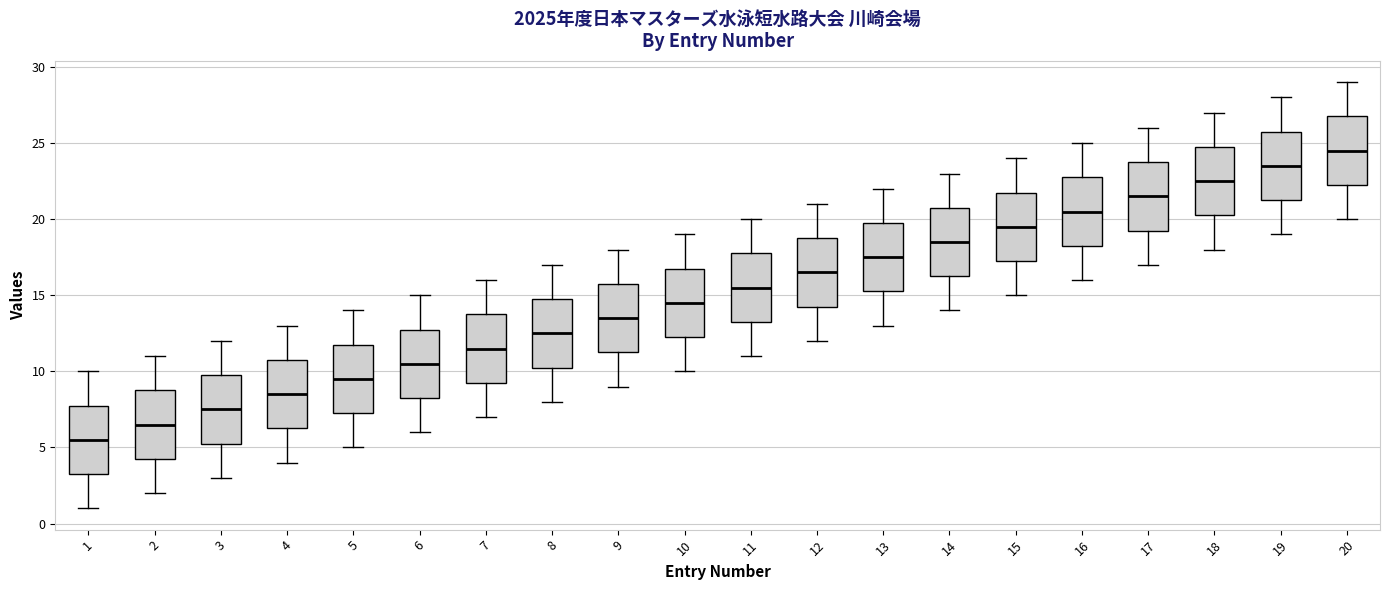

Which box's median line is the lowest?

1